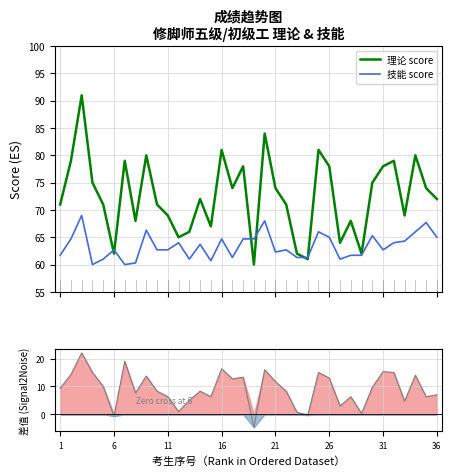

Which series has the widest spread of values?

理论 score